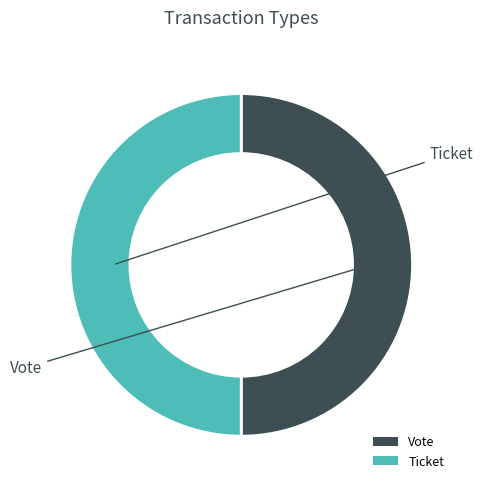

Do Ticket and Vote together represent more than half of the pie?

Yes